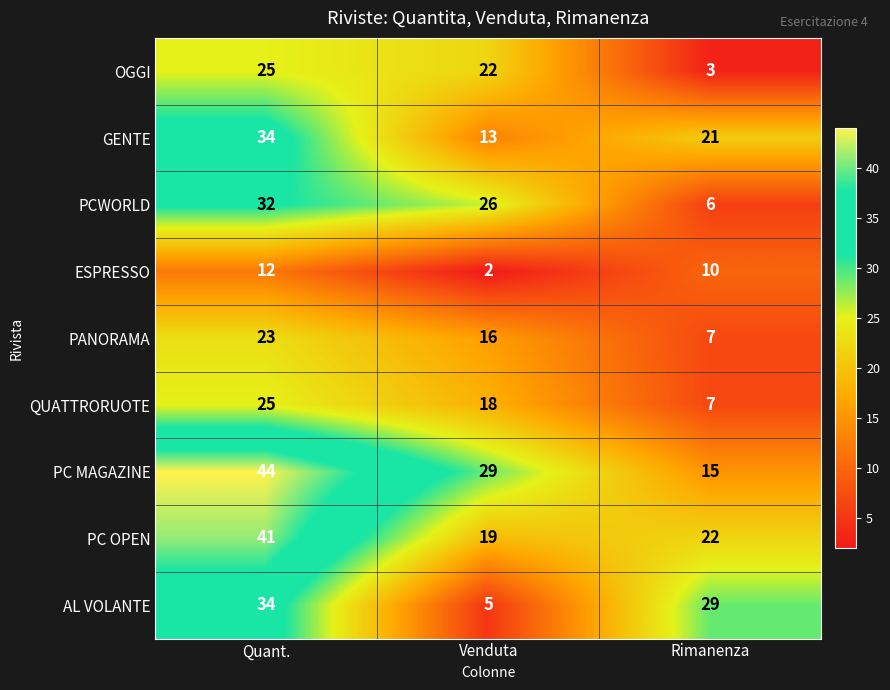

Reading left to right, what are all the values shown in this chart?

OGGI: 25	22	3
GENTE: 34	13	21
PCWORLD: 32	26	6
ESPRESSO: 12	2	10
PANORAMA: 23	16	7
QUATTRORUOTE: 25	18	7
PC MAGAZINE: 44	29	15
PC OPEN: 41	19	22
AL VOLANTE: 34	5	29